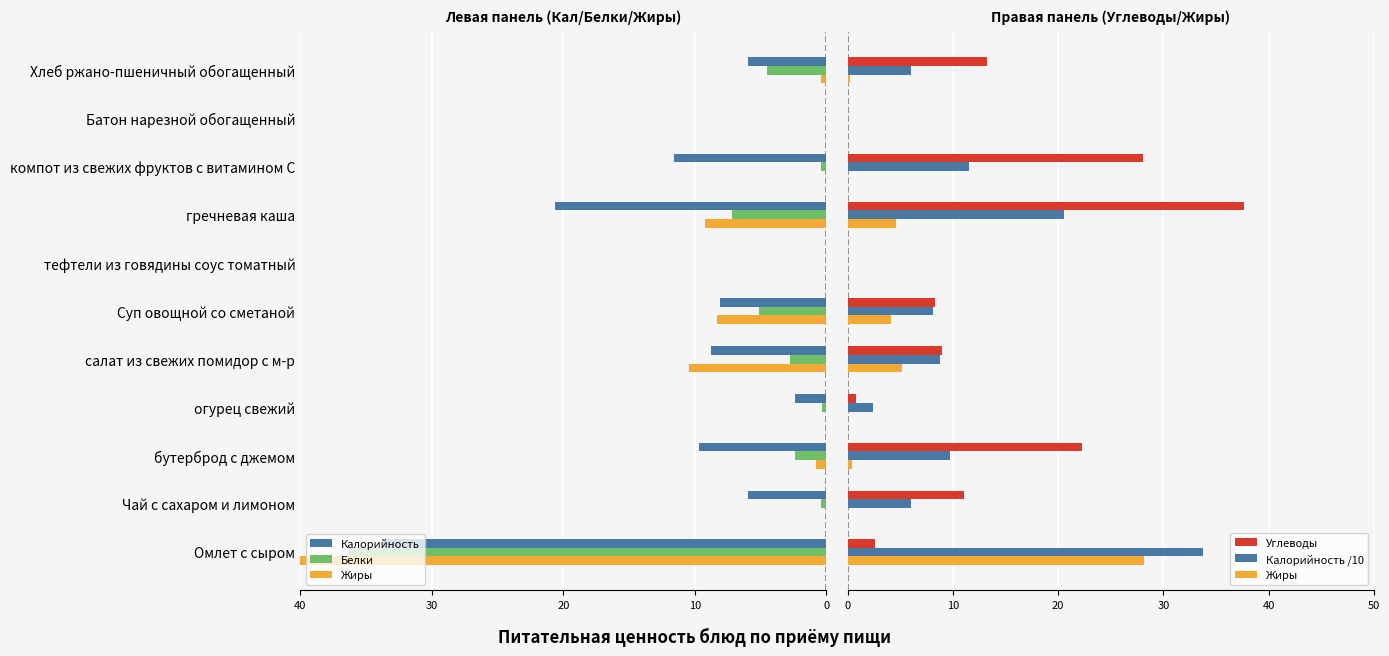

The Калорийность /10 series shows 18.4 at Омлет с сыром. True or false?

False